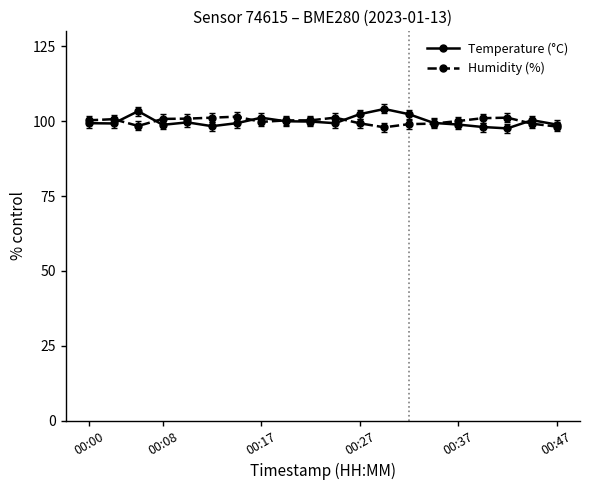

List the series in order of their peak value, highest first.

Temperature (°C), Humidity (%)